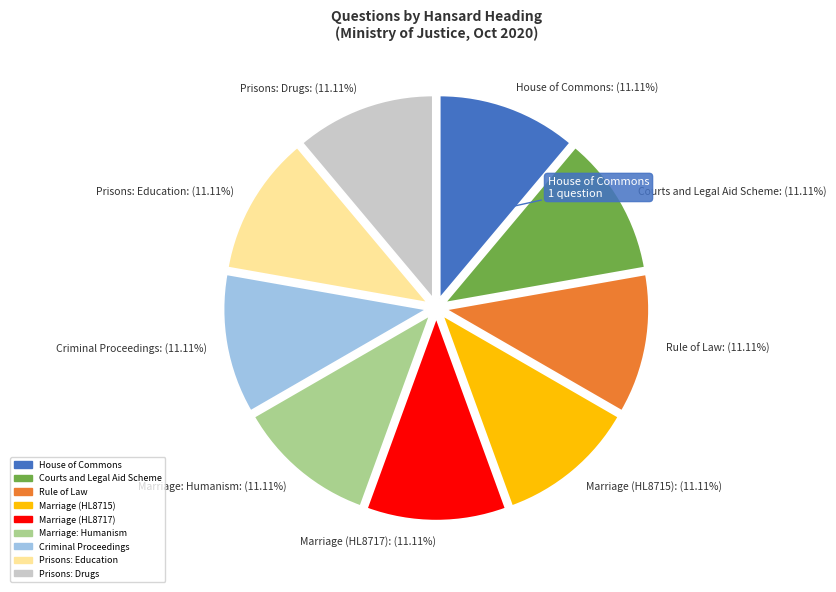

Do Courts and Legal Aid Scheme: (11.11%) and Marriage: Humanism: (11.11%) together represent more than half of the pie?

No